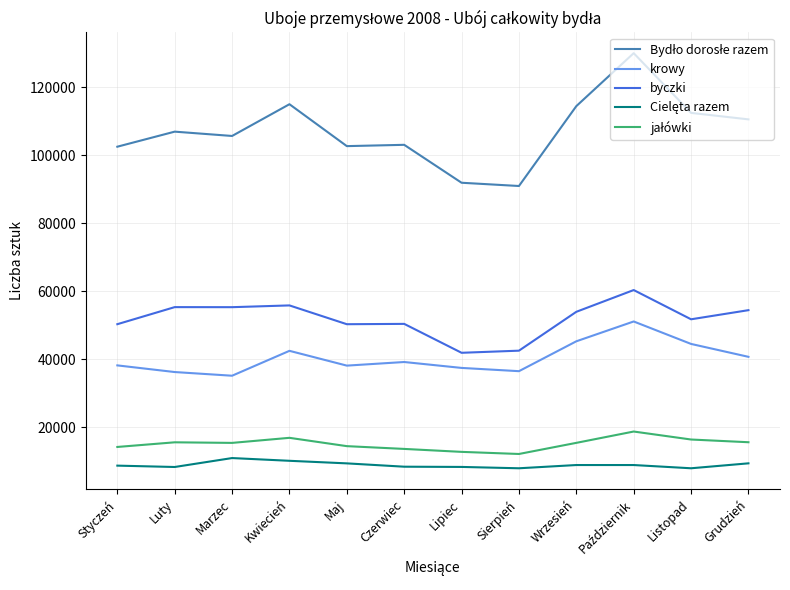

What is the minimum value shown in the chart?

7846